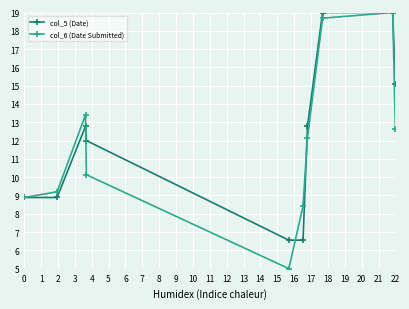

What are all the series names shown in the legend?

col_5 (Date), col_6 (Date Submitted)